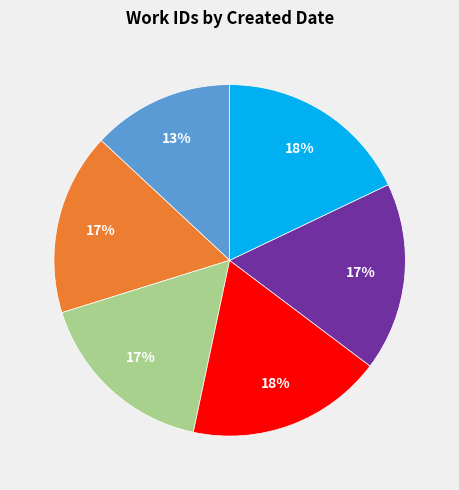

Does any single category account for the majority?

No